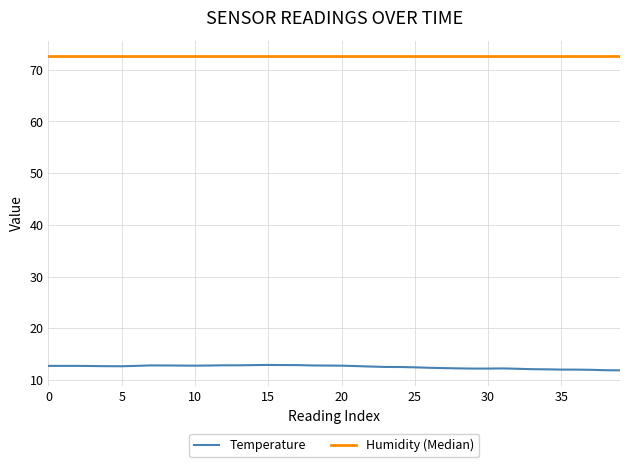

Which series has the largest total across all categories?

Humidity (Median)